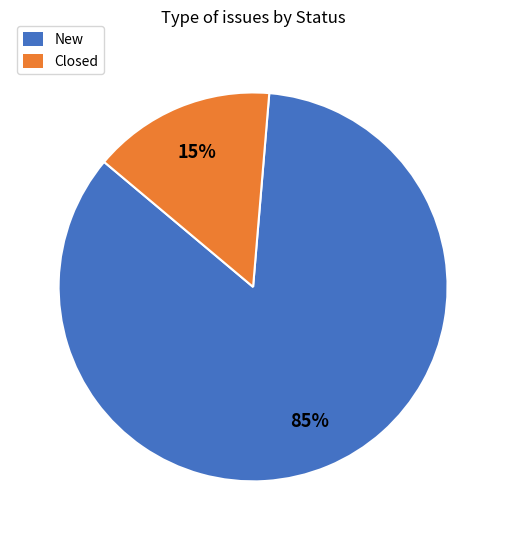

Which slice is the smallest?

Closed